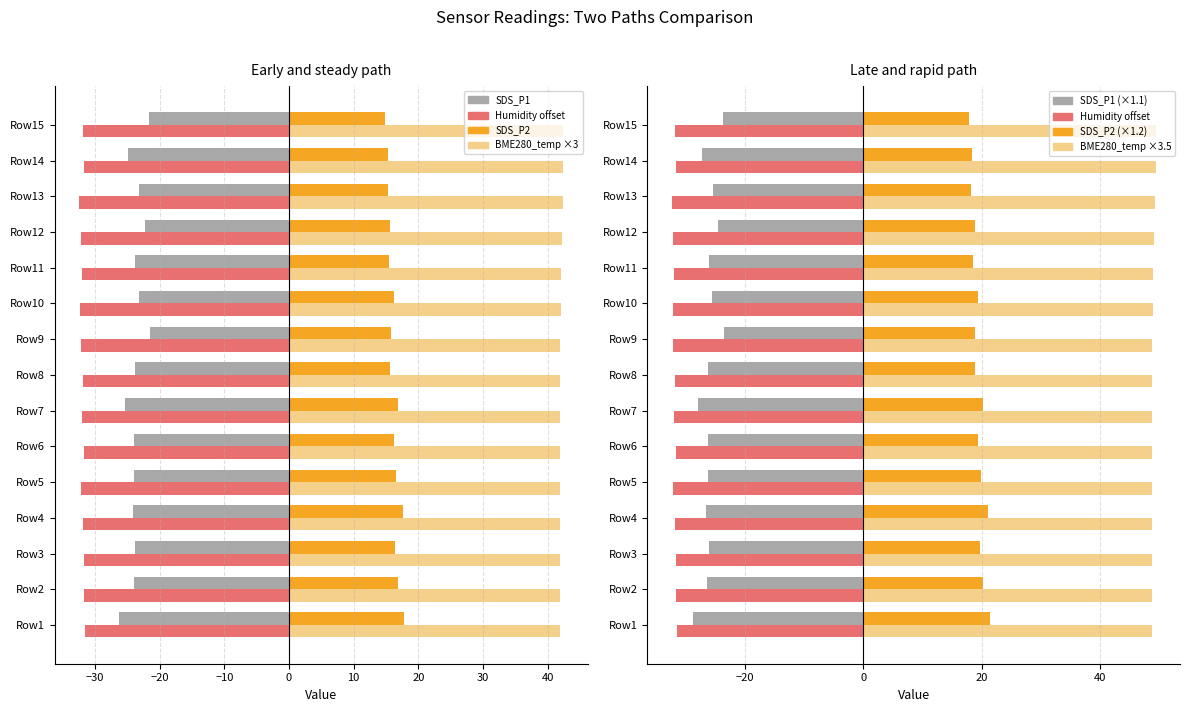

Is it true that BME280_humidity equals -45.1 at Row11?

False